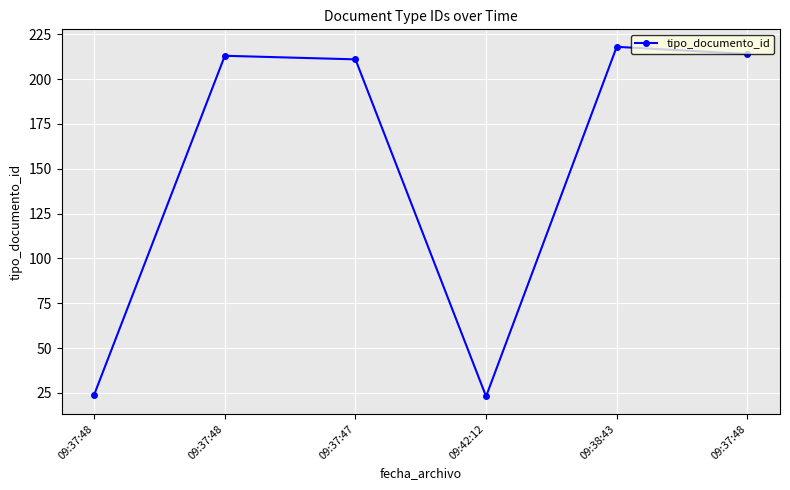

Reading left to right, list all the values displayed in this chart.

09:37:48=24	09:37:48=213	09:37:47=211	09:42:12=23	09:38:43=218	09:37:48=214